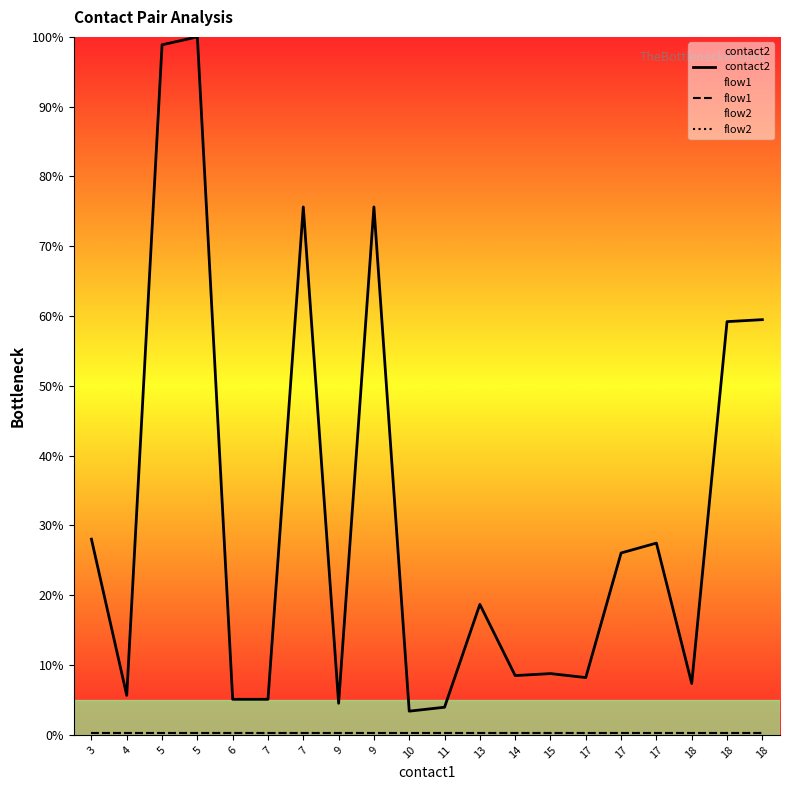

What is the sum of the contact2 values at 14 and 18?

15.9